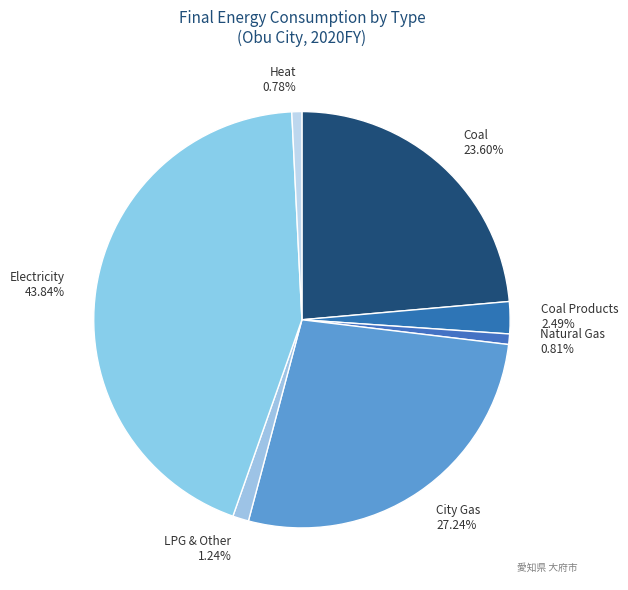

Approximately how many times larger is the value at Natural Gas 0.81% compared to LPG & Other 1.24%?

0.7